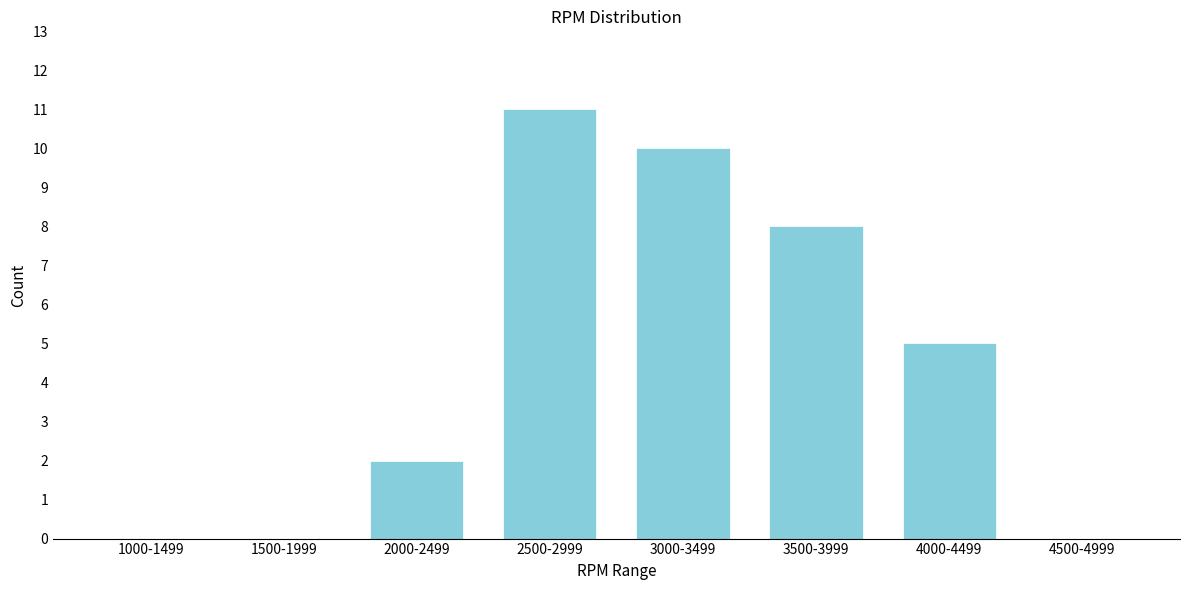

Reading left to right, transcribe all the data shown in this chart.

1000-1499=0	1500-1999=0	2000-2499=2	2500-2999=11	3000-3499=10	3500-3999=8	4000-4499=5	4500-4999=0